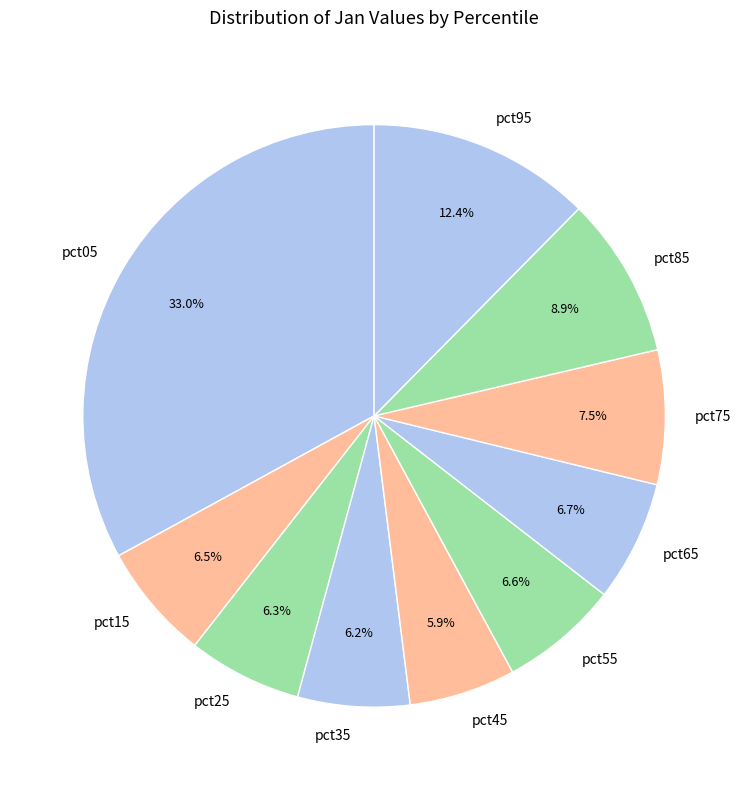

Combined, what portion of the pie is pct65 and pct85?

15.6%